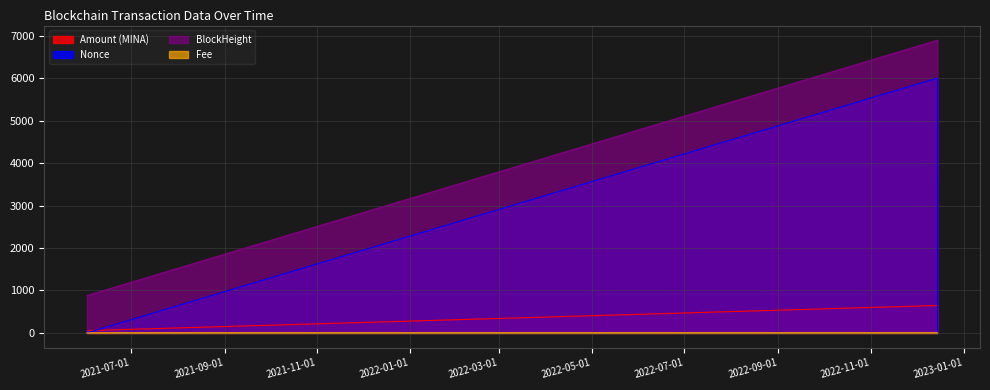

The Fee series shows 0.1 at 2021-06-02 05:39:00. True or false?

True